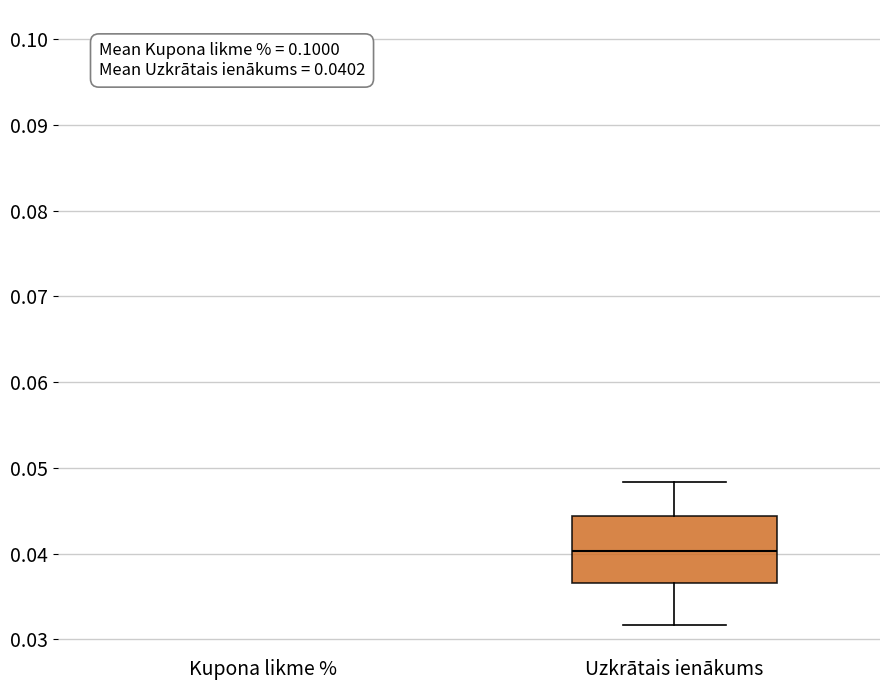

Comparing the boxes themselves (not the whiskers), which one is the tallest?

Uzkrātais ienākums